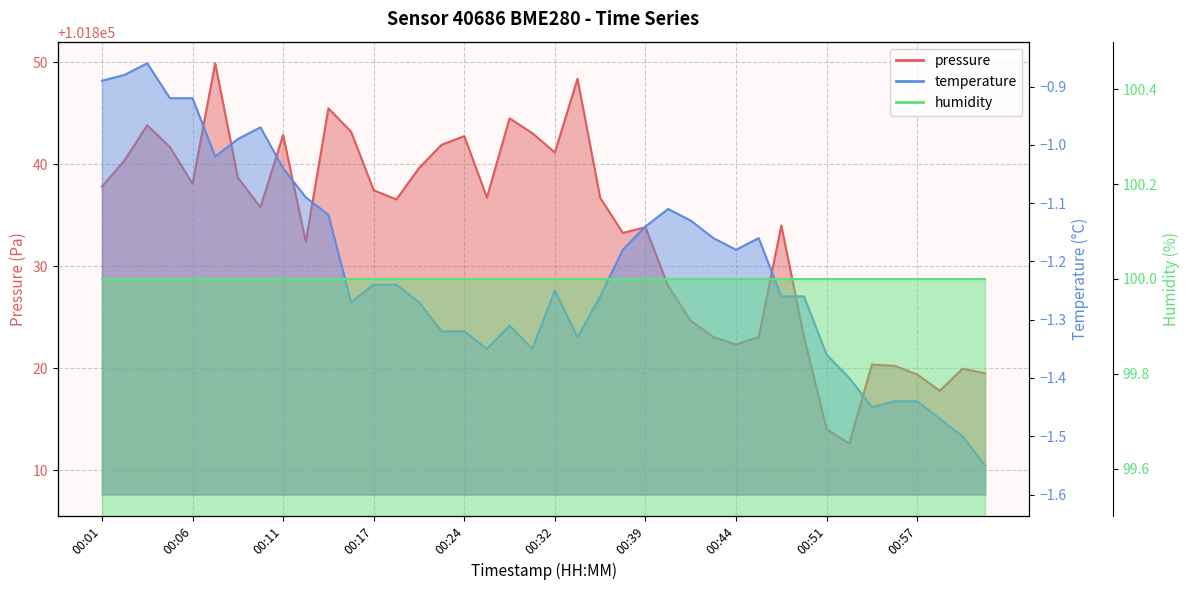

True or false: temperature has a value of -0.9 at 00:54.

False